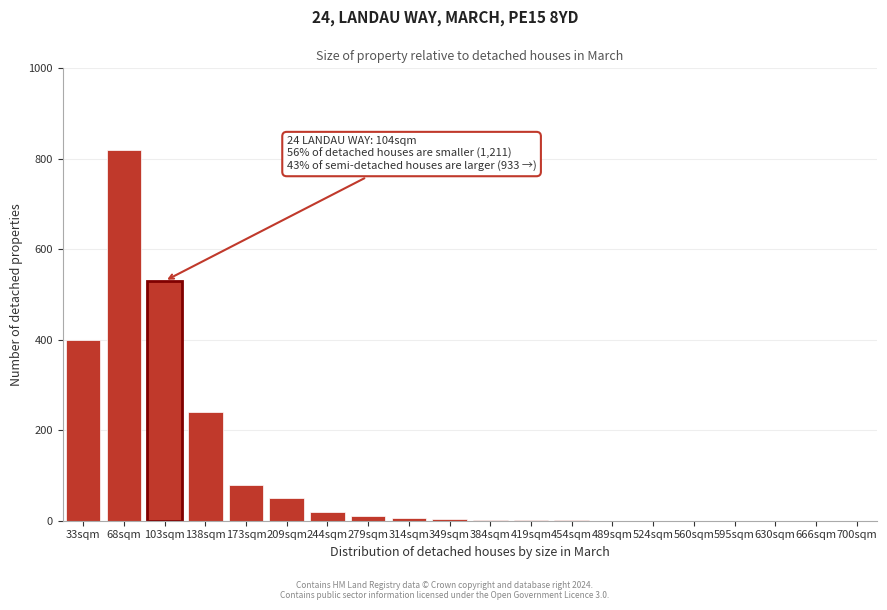

Between 666sqm and 68sqm, which is larger?

68sqm